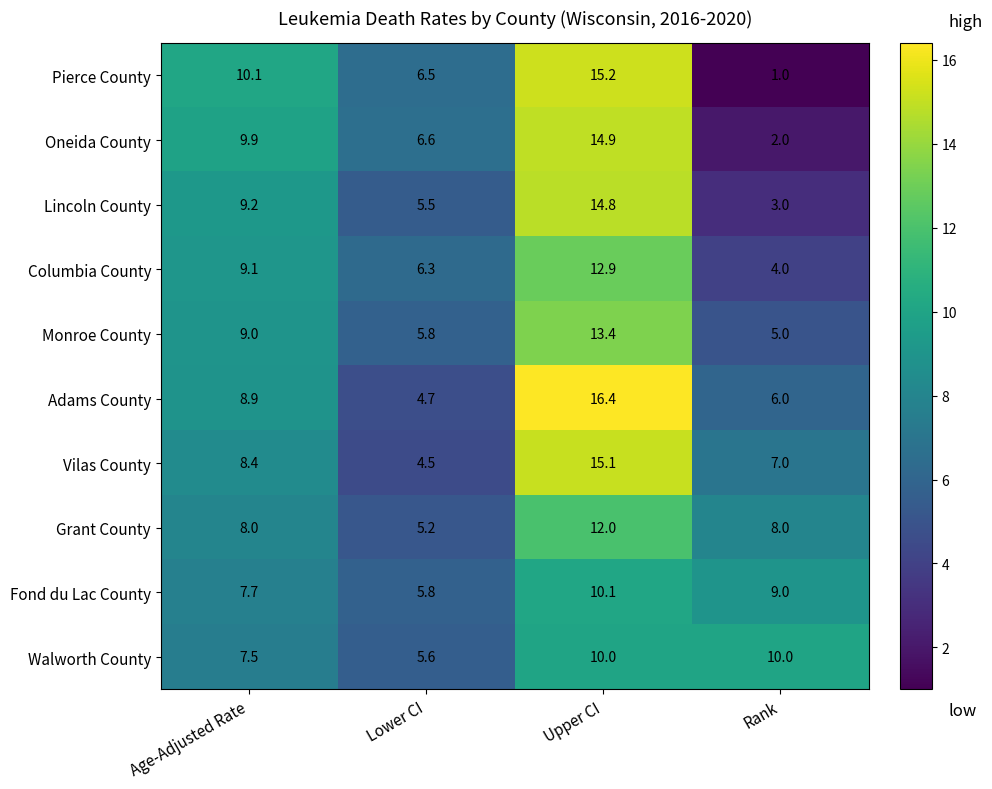

What is the difference between the maximum and second lowest values in the Walworth County series?

2.5